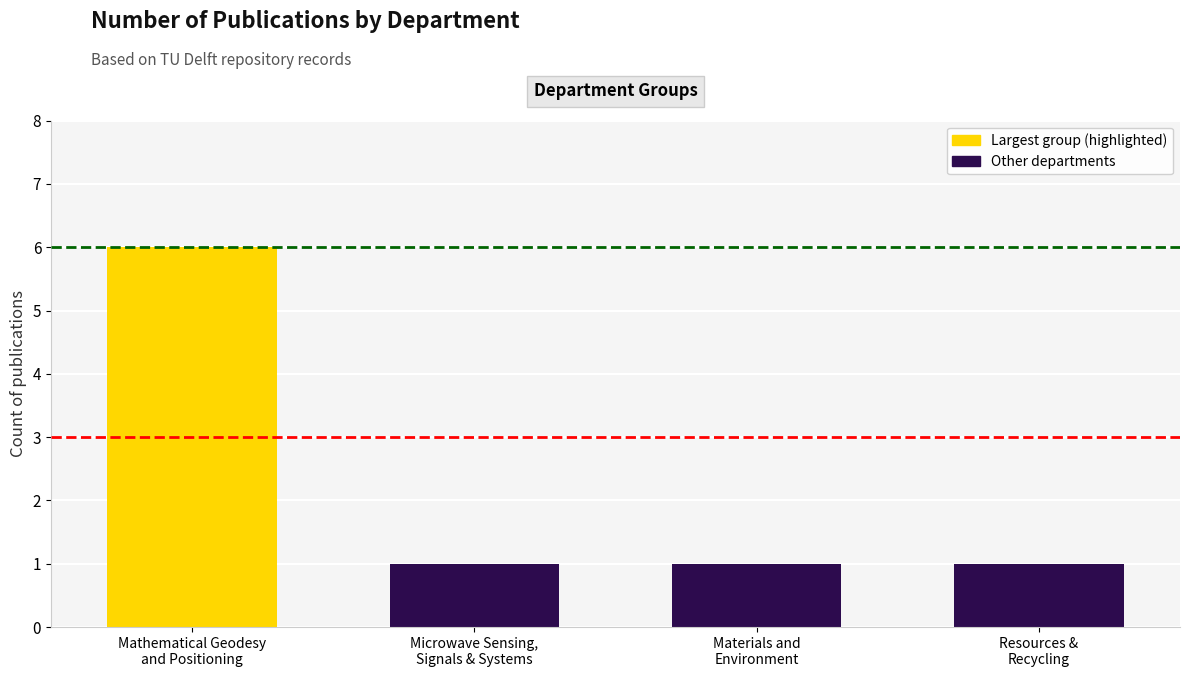

True or false: the data shows 6 at Mathematical Geodesy
and Positioning.

True